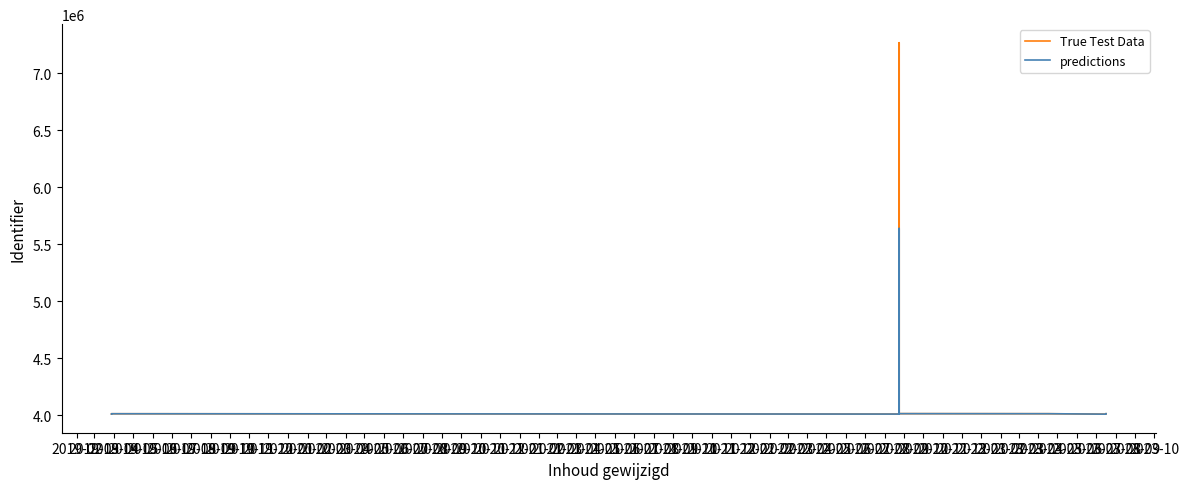

True or false: predictions and True Test Data intersect in this chart.

False